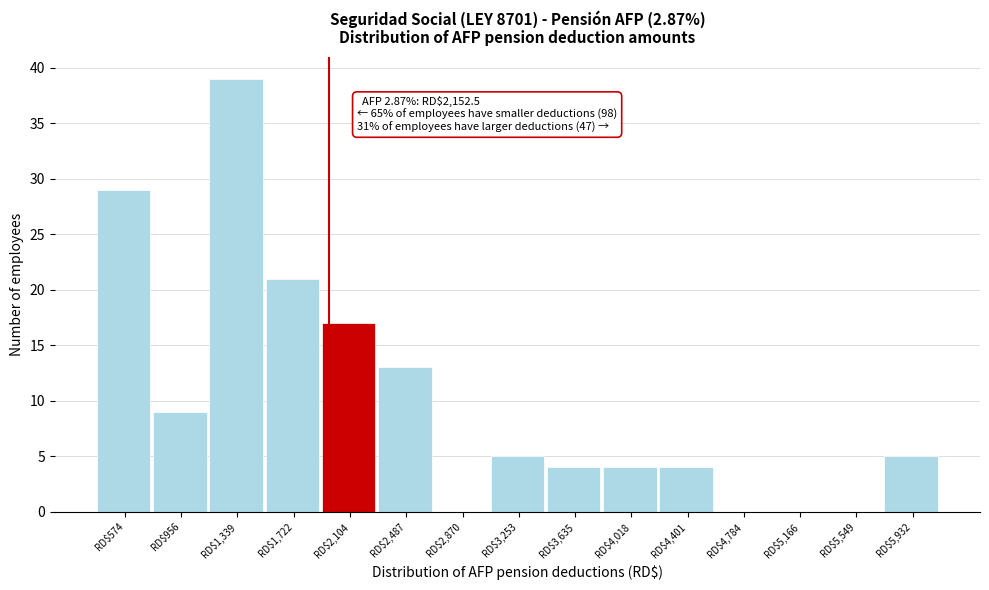

True or false: the data shows 5 at RD$5,932.

True